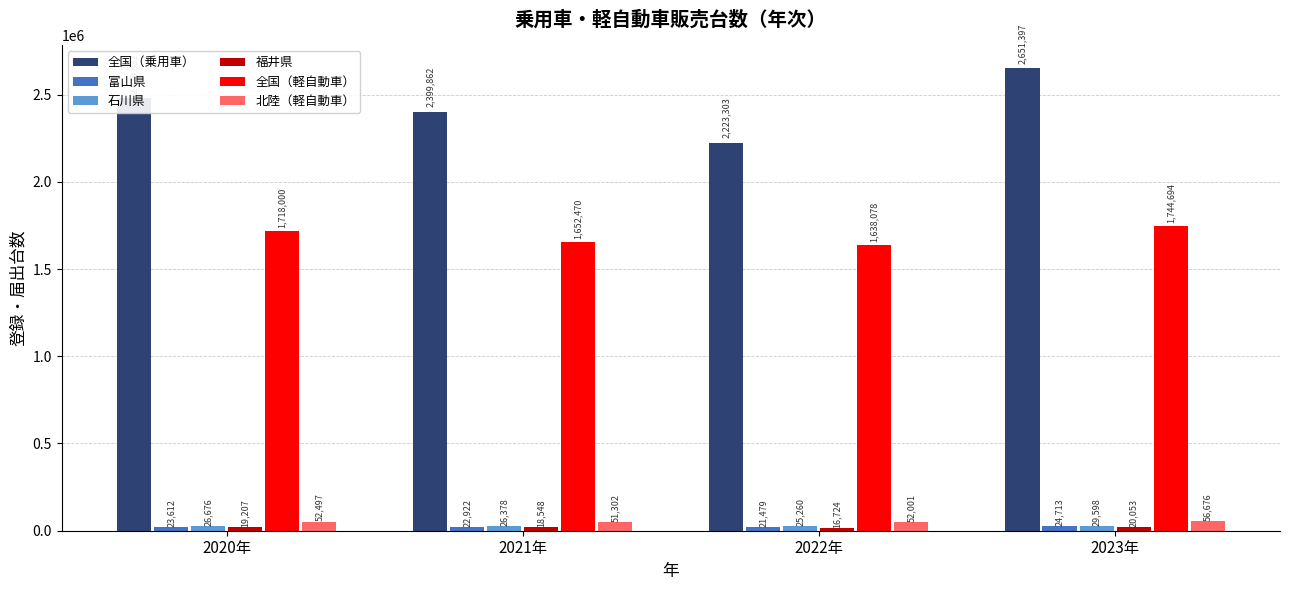

What is the lowest value of the 全国（乗用車） series?

2223303